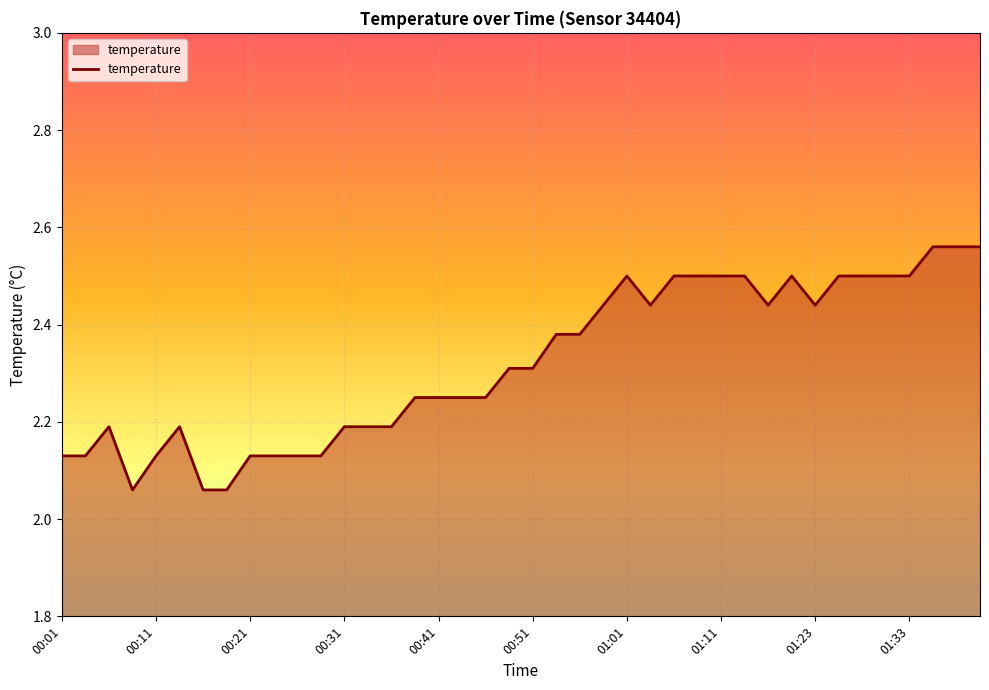

Where is the first local maximum?

00:06